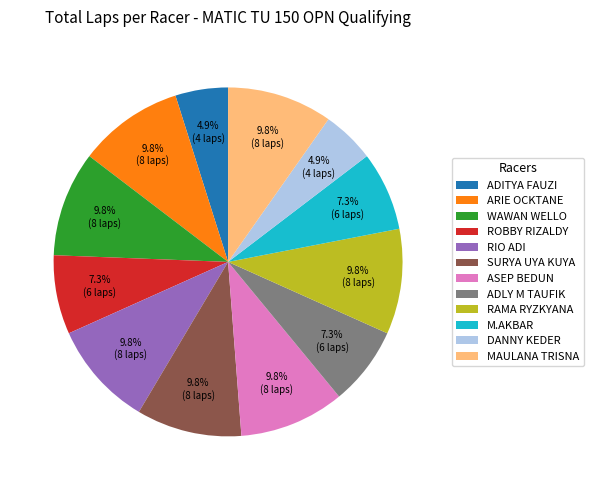

Does ADITYA FAUZI account for over 50% of the chart?

No